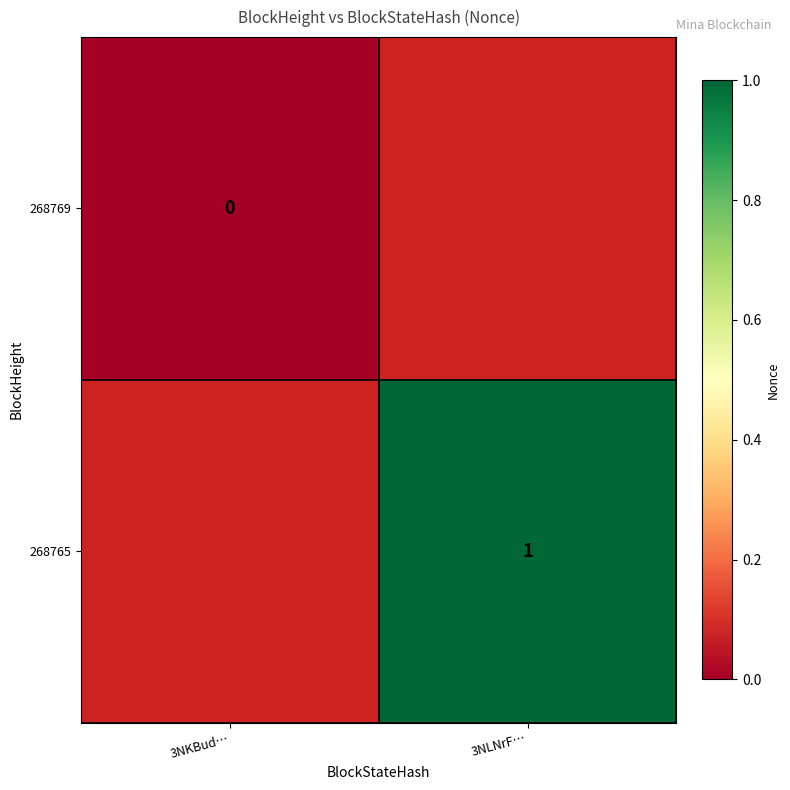

The 268765 series shows 1 at 3NLNrF…. True or false?

True